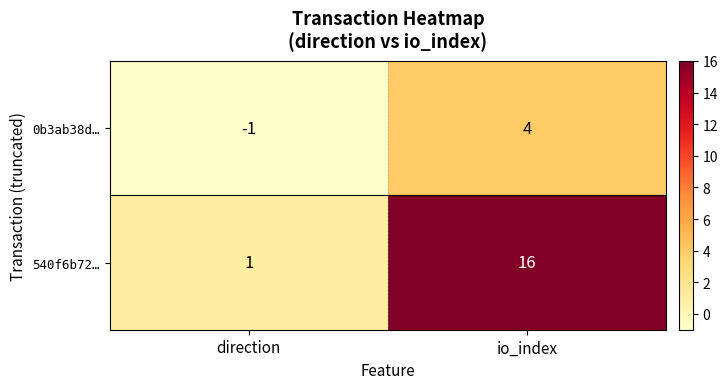

What is the difference between the highest and lowest values at io_index?

12